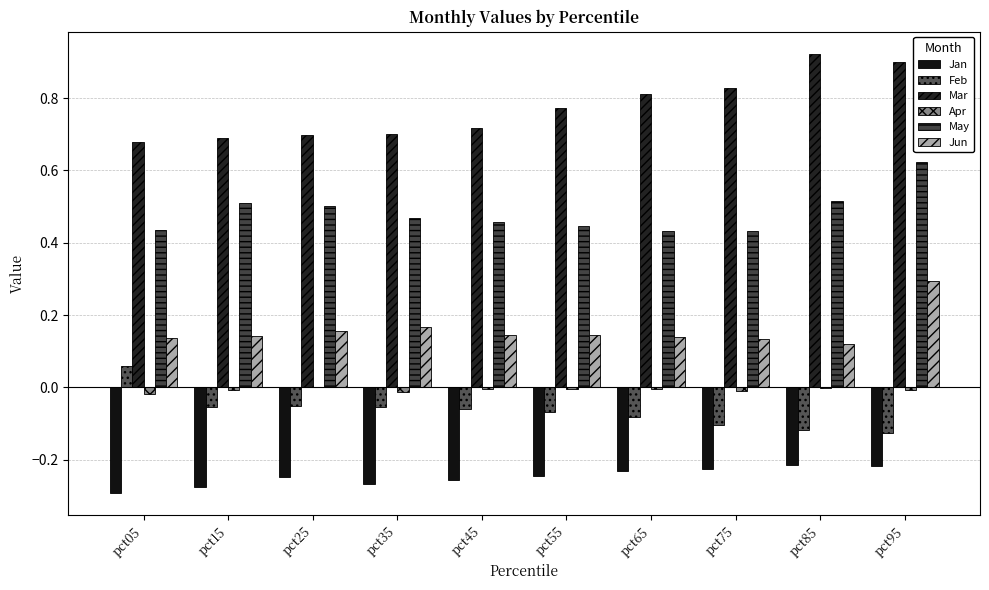

Are the bars horizontal?

No